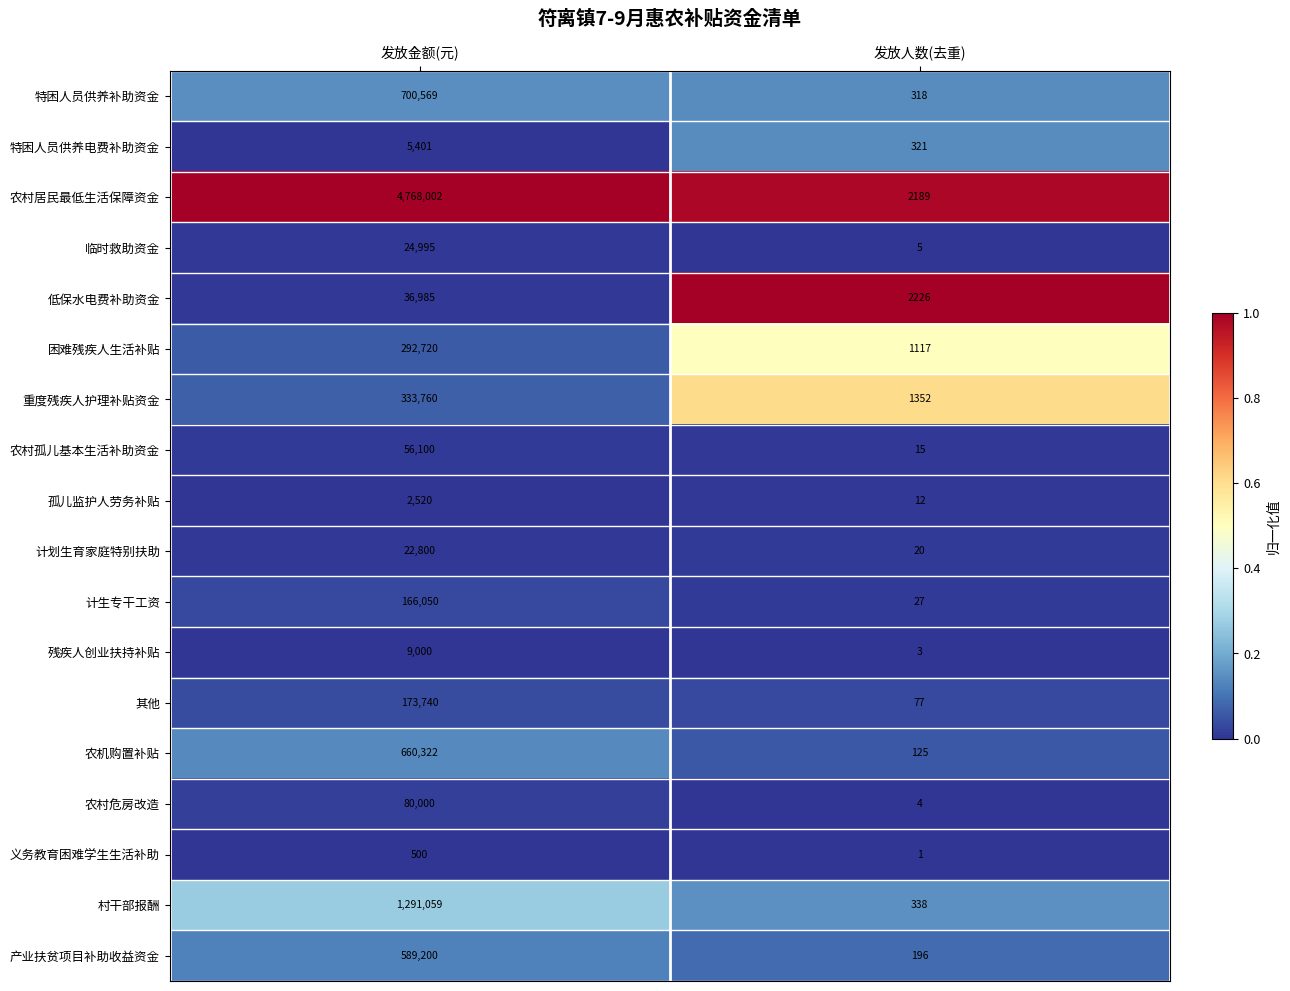

What is the difference between the highest and lowest values at 发放人数(去重)?

2225